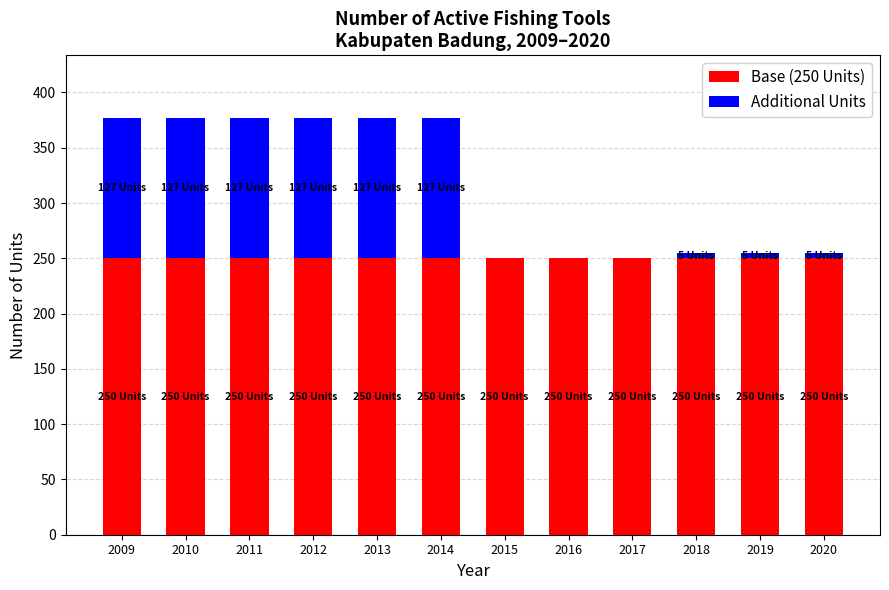

The Base (250 Units) series shows 250 at 2010. True or false?

True